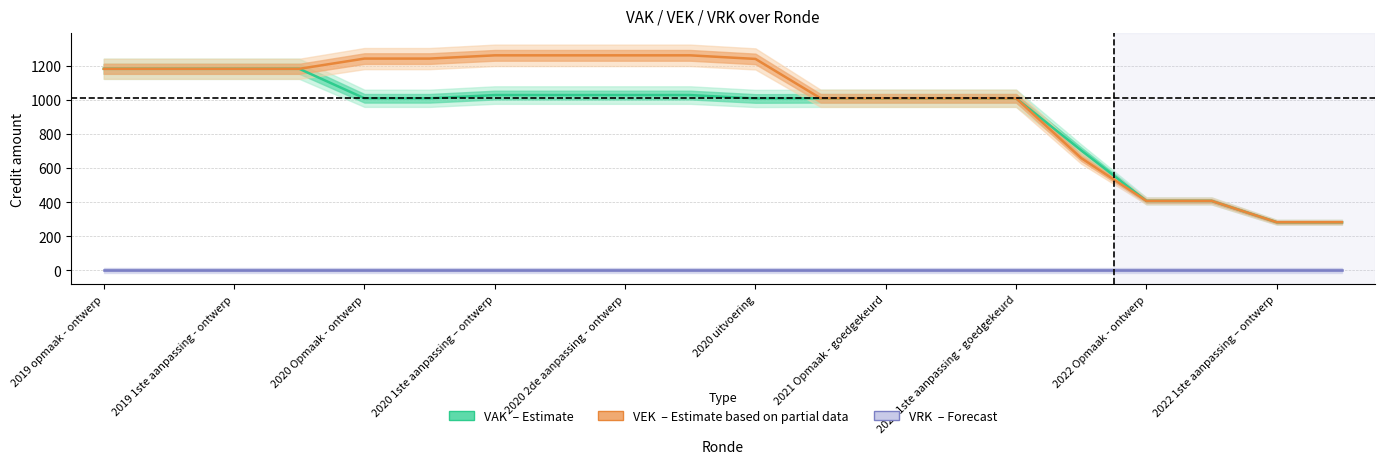

What are all the series names shown in the legend?

VAK (Estimate), VEK (Partial), VRK (Forecast)